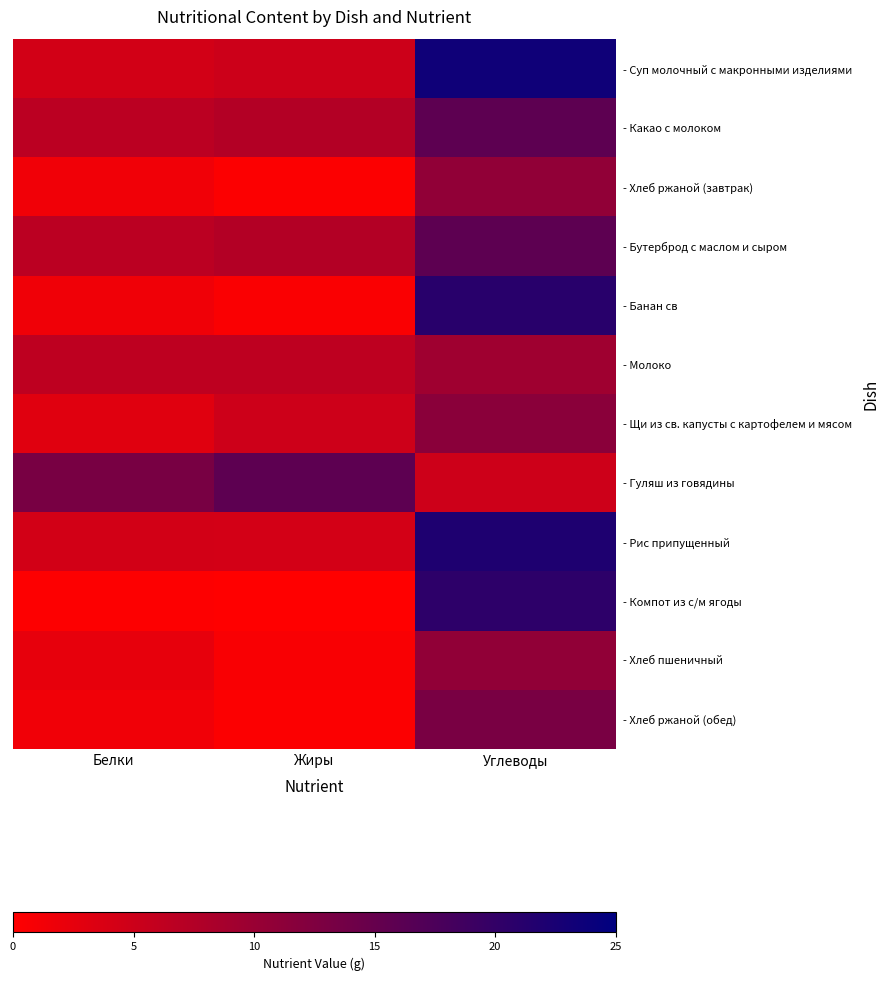

Reading right to left, extract all data points from this chart.

- Суп молочный с макронными изделиями: Углеводы=23.5	Жиры=5.0	Белки=4.4
- Какао с молоком: Углеводы=15.9	Жиры=7.4	Белки=6.7
- Хлеб ржаной (завтрак): Углеводы=10.8	Жиры=0.3	Белки=1.4
- Бутерброд с маслом и сыром: Углеводы=15.9	Жиры=7.4	Белки=6.7
- Банан св: Углеводы=21.0	Жиры=0.5	Белки=1.5
- Молоко: Углеводы=9.4	Жиры=6.4	Белки=6.4
- Щи из св. капусты с картофелем и мясом: Углеводы=11.5	Жиры=4.9	Белки=3.1
- Гуляш из говядины: Углеводы=4.9	Жиры=15.9	Белки=13.2
- Рис припущенный: Углеводы=22.0	Жиры=4.3	Белки=4.4
- Компот из с/м ягоды: Углеводы=20.6	Жиры=0.0	Белки=0.2
- Хлеб пшеничный: Углеводы=10.8	Жиры=0.6	Белки=2.4
- Хлеб ржаной (обед): Углеводы=13.1	Жиры=0.3	Белки=1.4